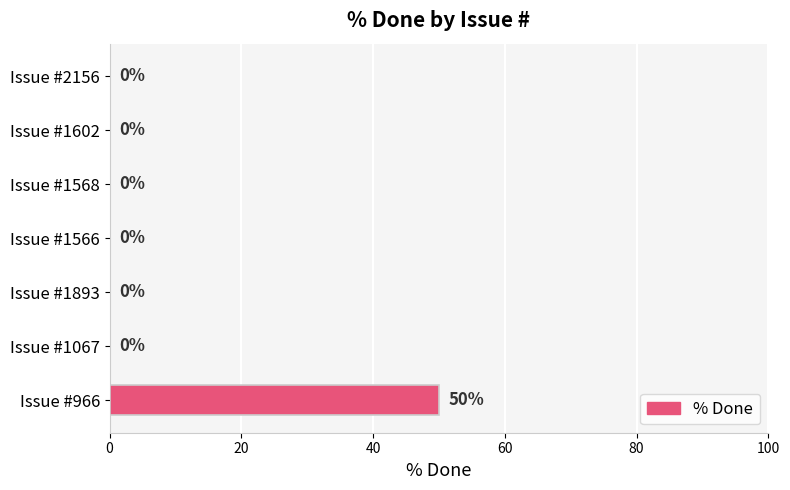

What is the sum of all values?

50